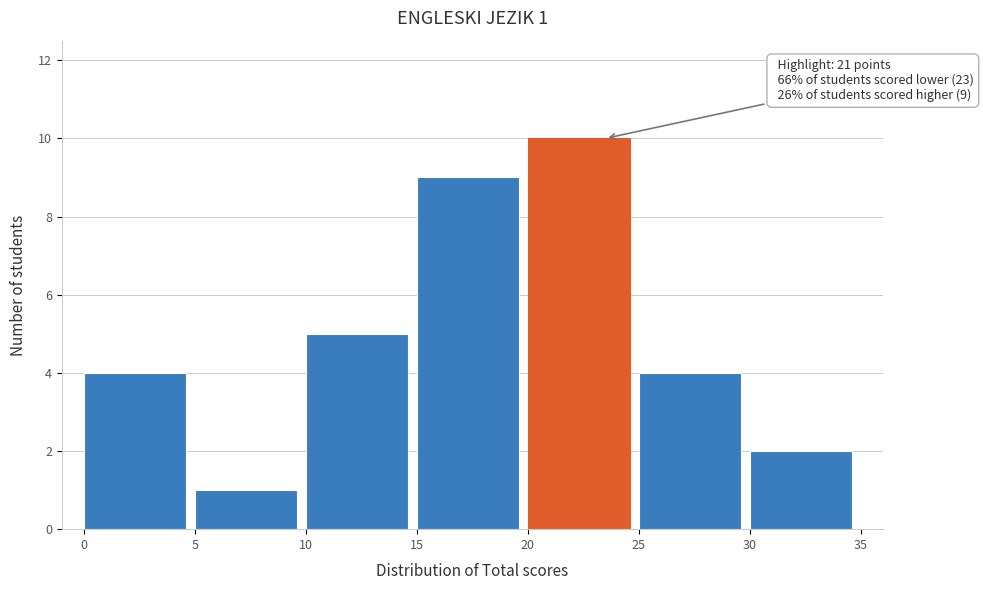

Which range on the x-axis has the tallest bar?

20 to 25